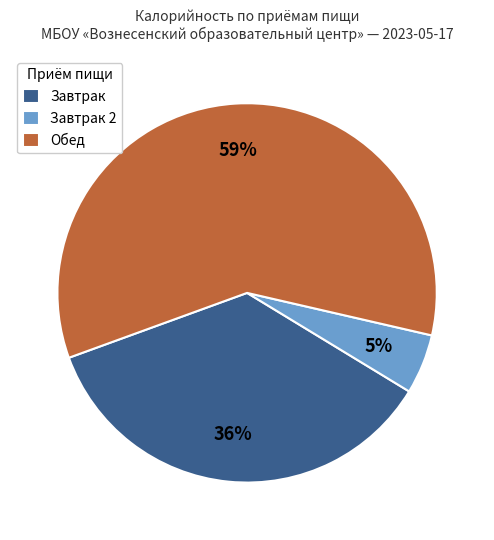

Which category has the smallest portion of the pie?

Завтрак 2